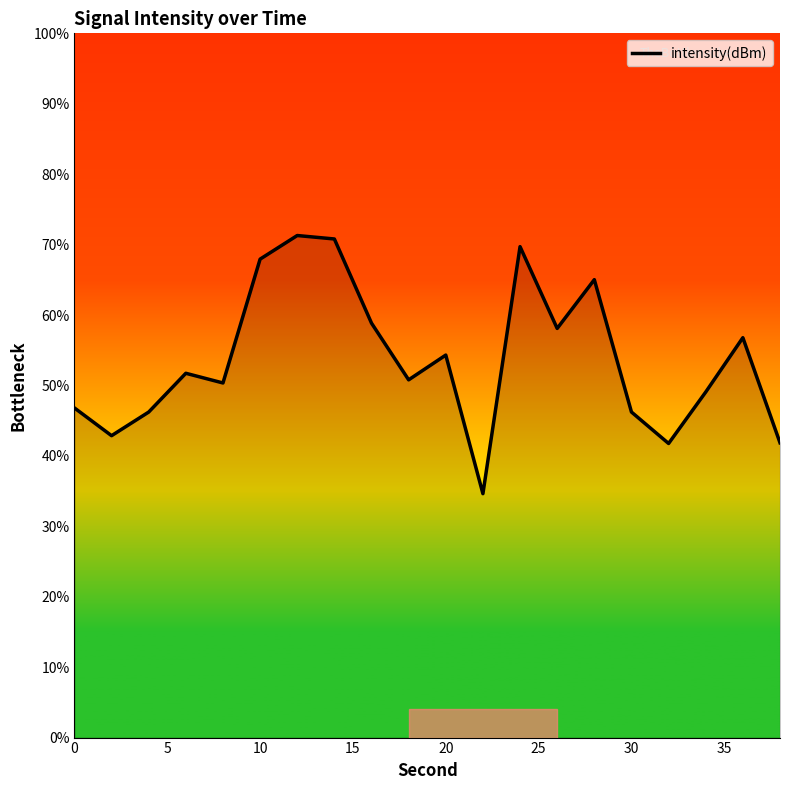

What is the greatest value displayed?

71.3